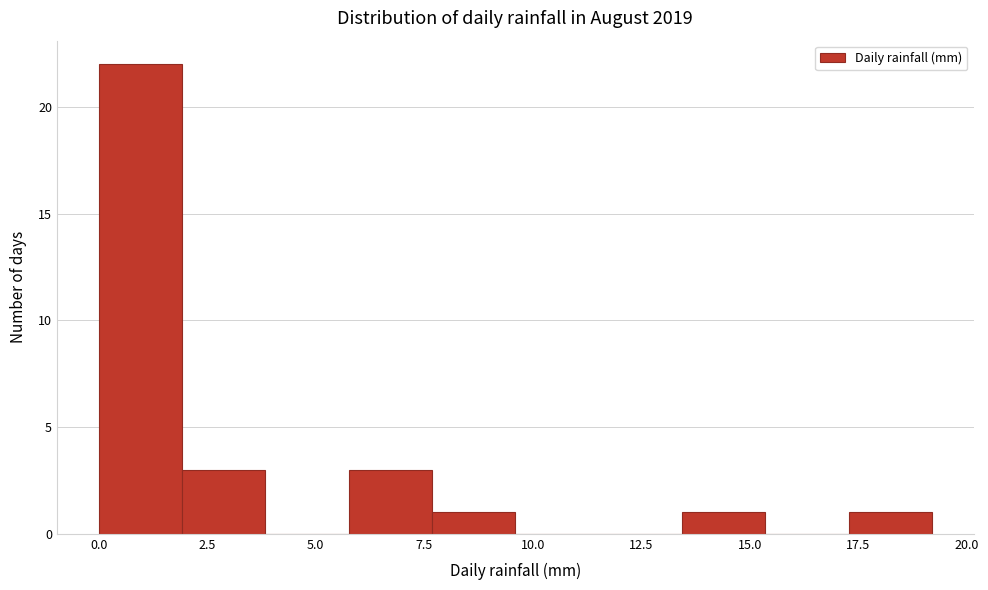

Around what value on the x-axis is the tallest bar? Give the approximate position of its centre, as read against the axis.

1.0